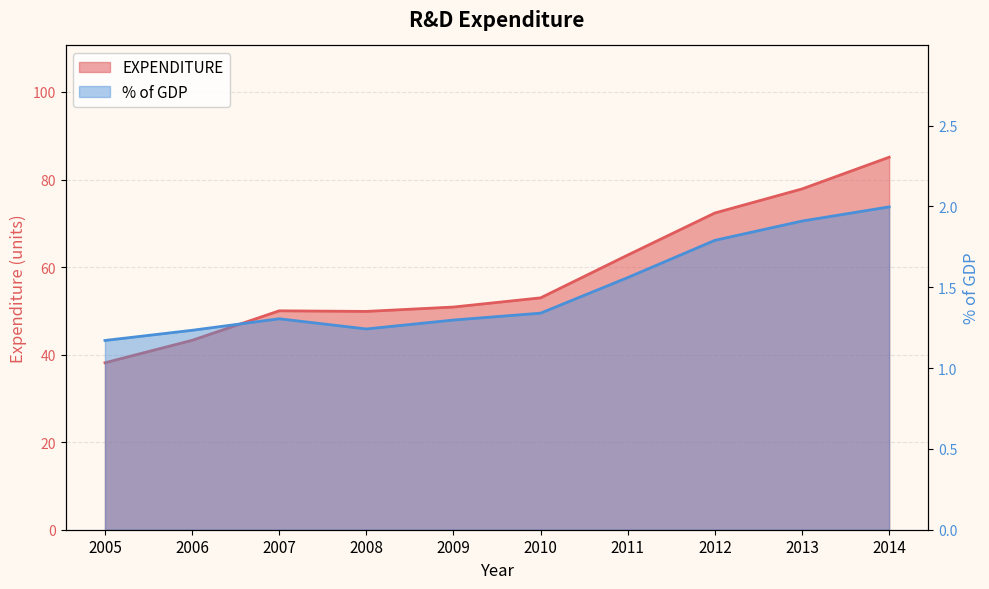

What is the difference between the % of GDP values at 2014 and 2013?

0.1